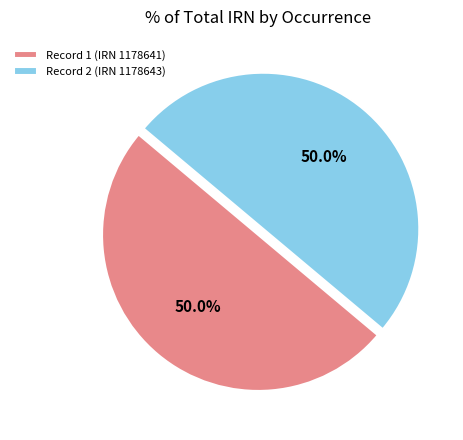

What percentage do Record 1 (IRN 1178641) and Record 2 (IRN 1178643) together represent?

100.0%